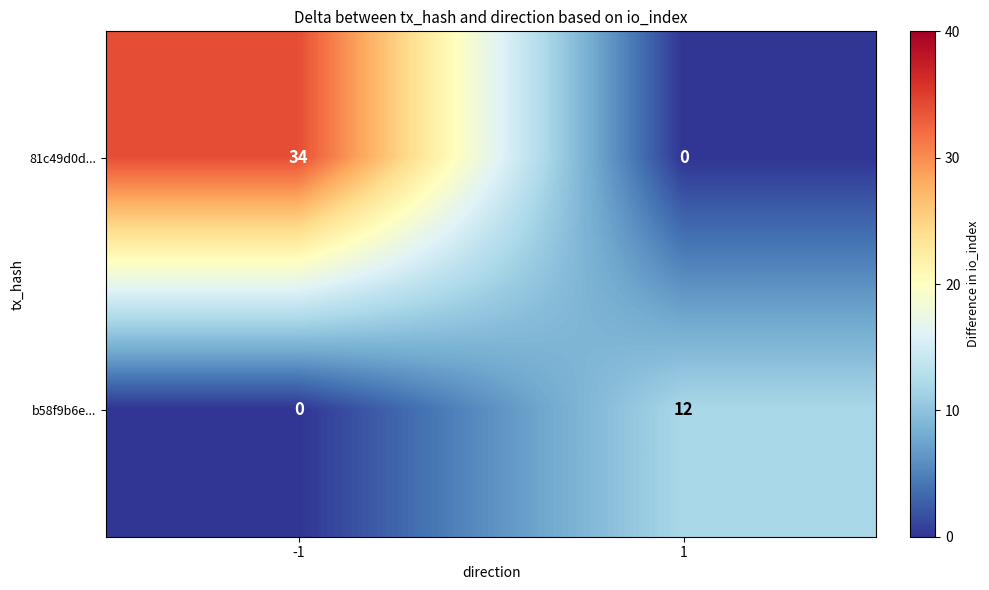

What is the average value of the b58f9b6e... series?

6